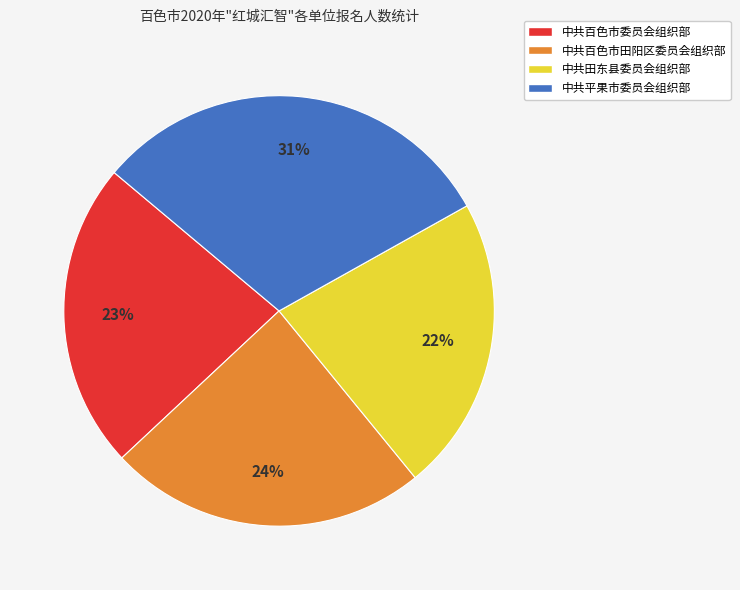

Is the sum of 中共百色市田阳区委员会组织部 and 中共百色市委员会组织部 greater than half?

No